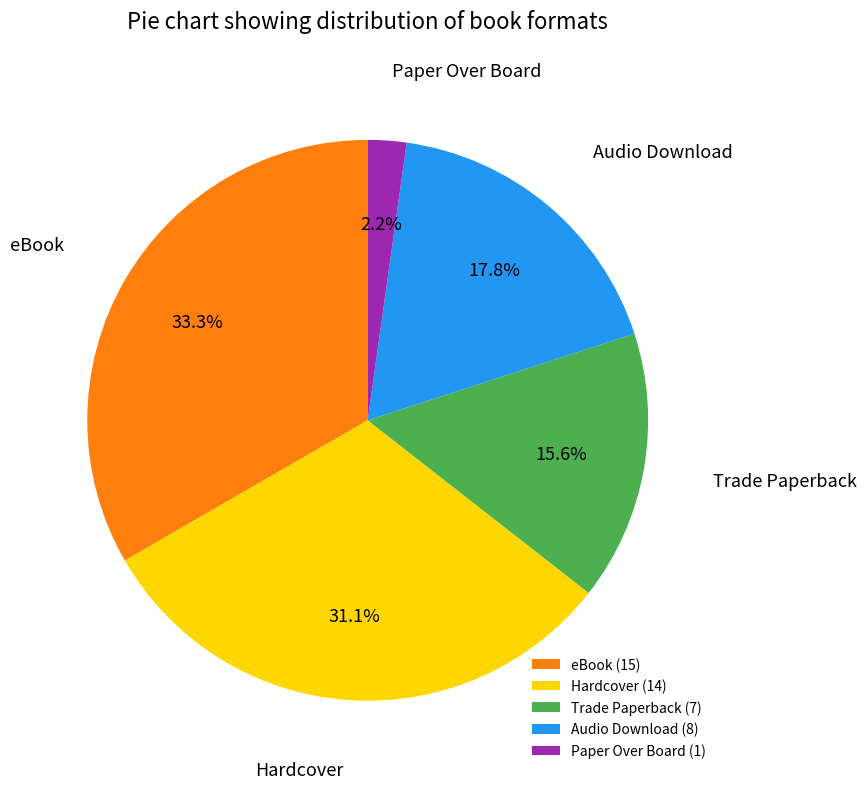

Count the number of slices in the pie.

5